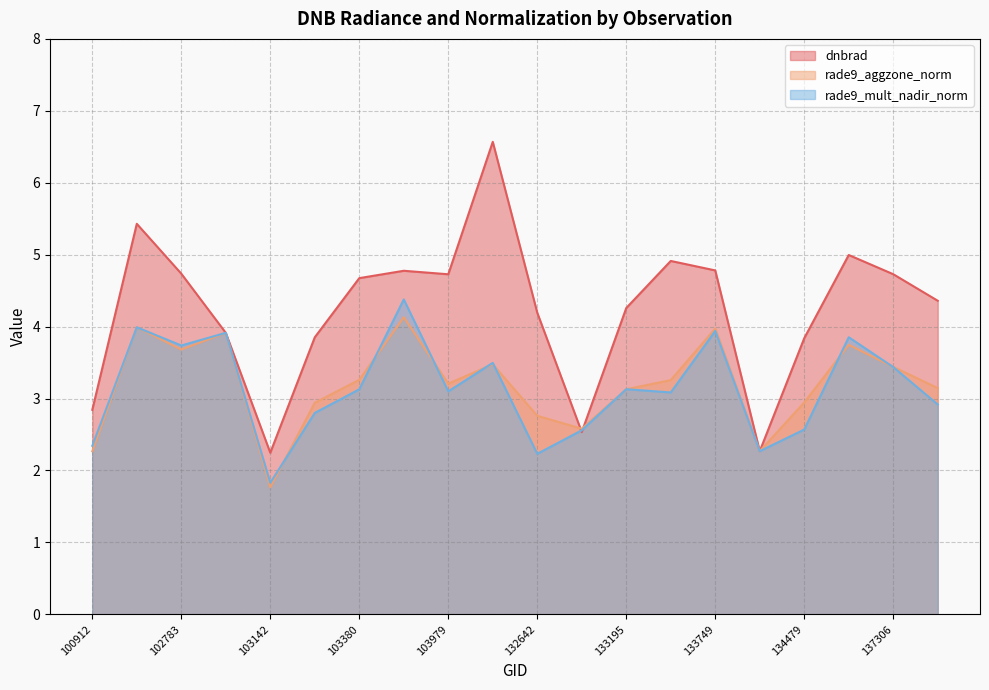

In rade9_mult_nadir_norm, how many points are lower than both neighbors (excluding endpoints)?

6